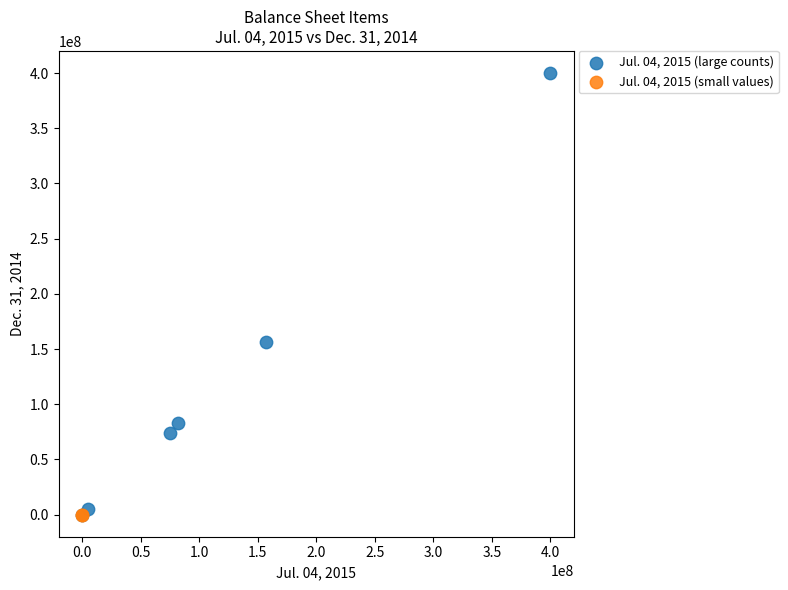

Which series reaches the maximum Y coordinate?

Jul. 04, 2015 (large counts)